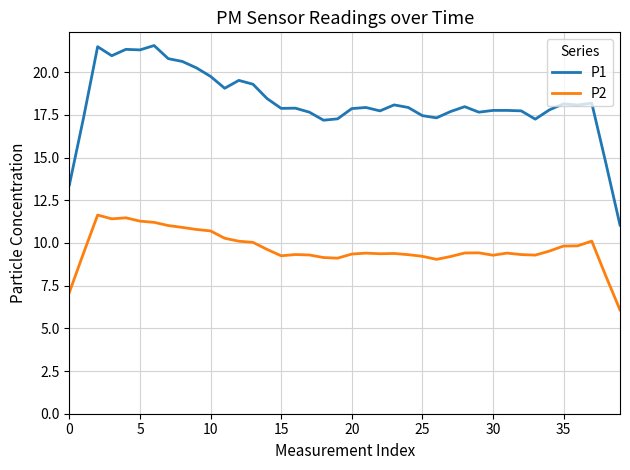

What are all the series names shown in the legend?

P1, P2